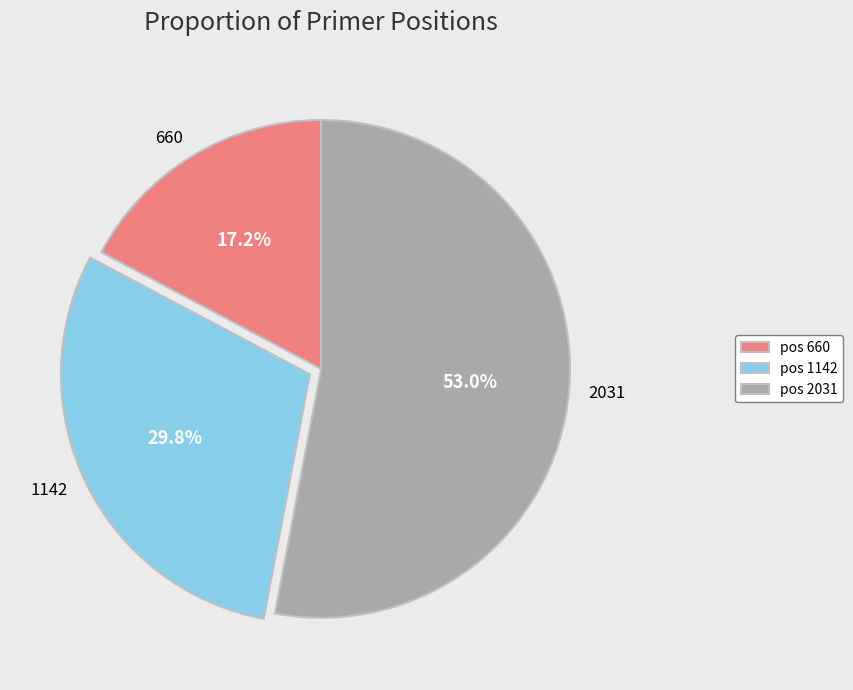

To the nearest percent, what is the difference between the 660 and 2031 slice percentages?

36%